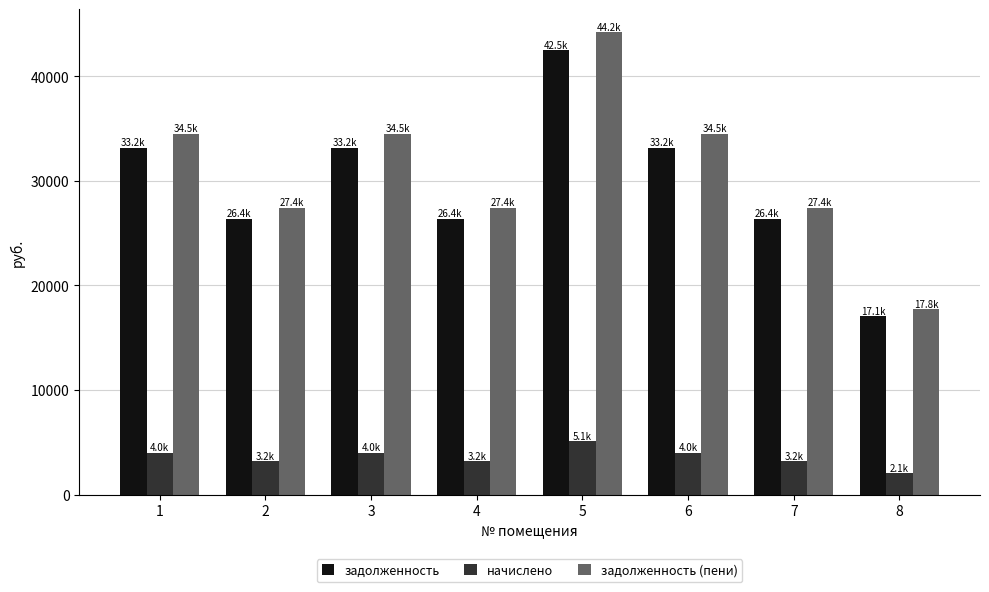

True or false: задолженность has a value of 40751.1 at 4.

False